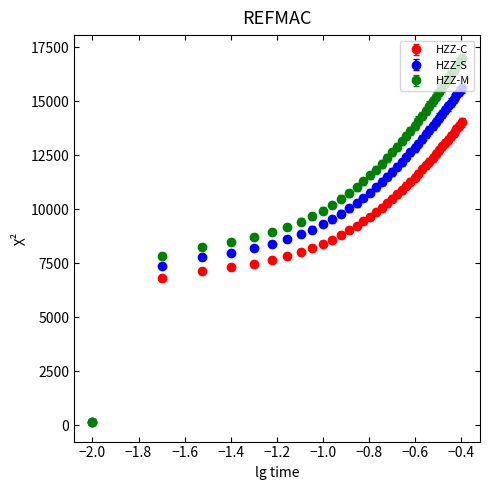

Which series has the largest total across all categories?

HZZ-M